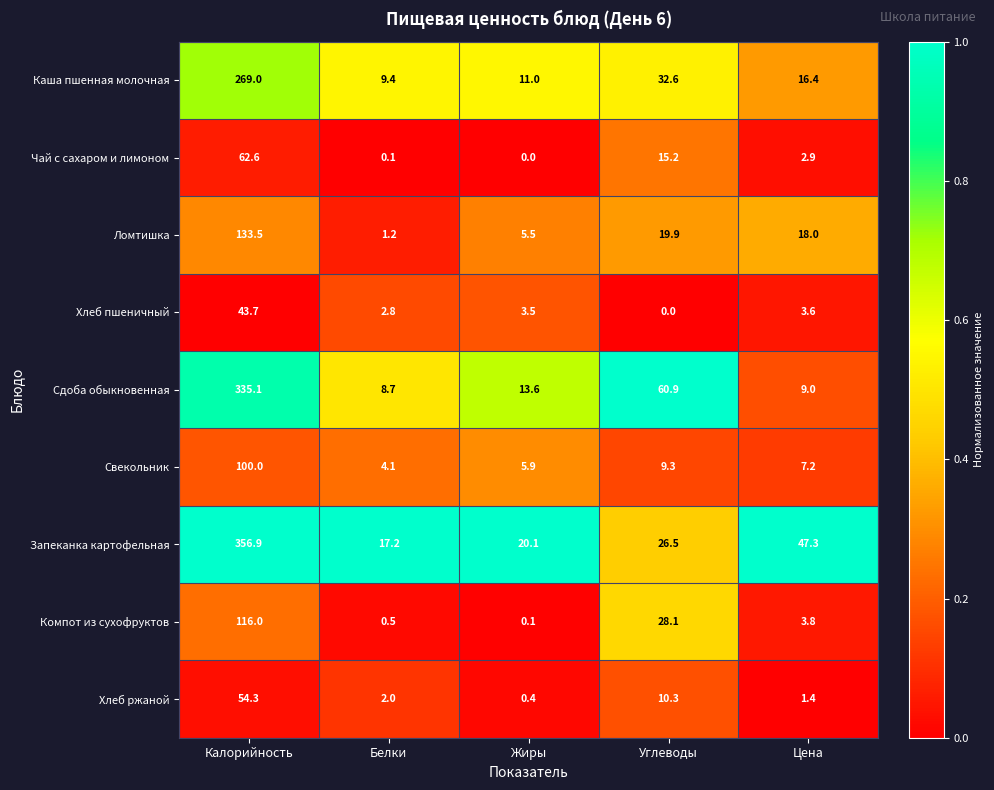

What is the total value across all series at Калорийность?

1471.1